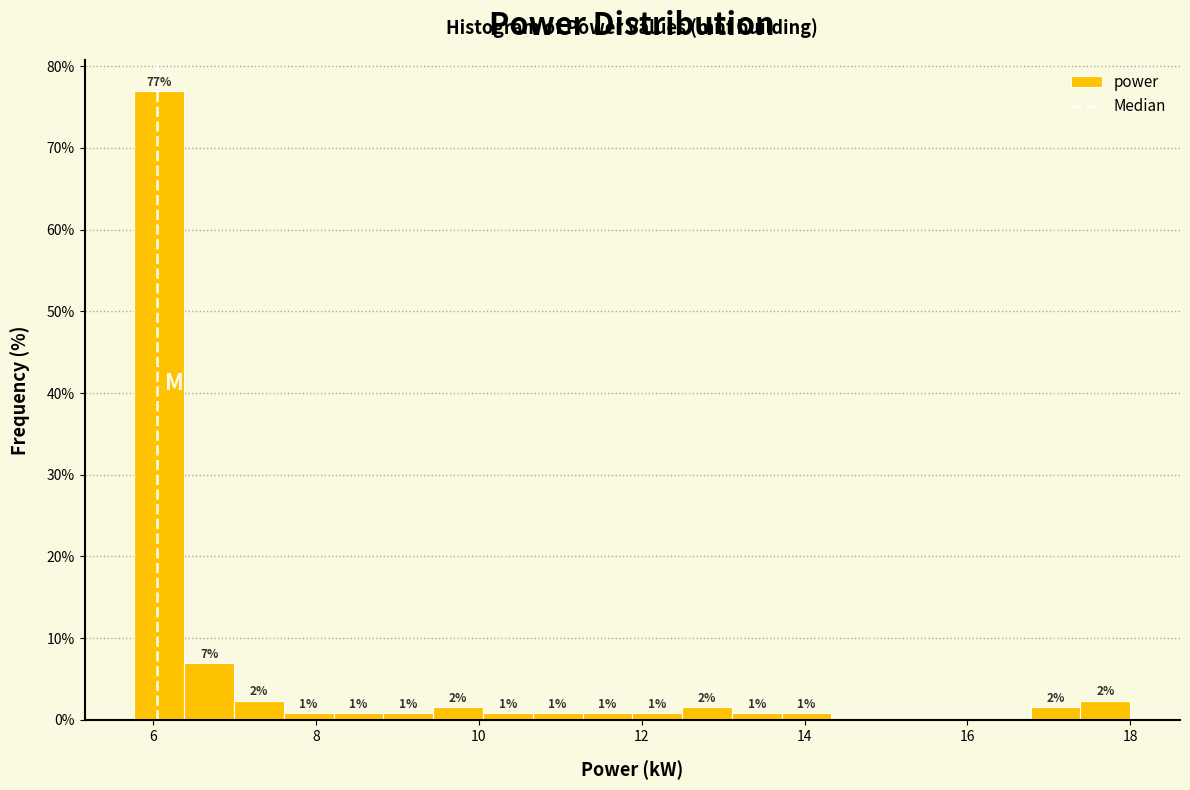

Read against the x-axis, roughly where is the centre of the tallest bar?

6.0